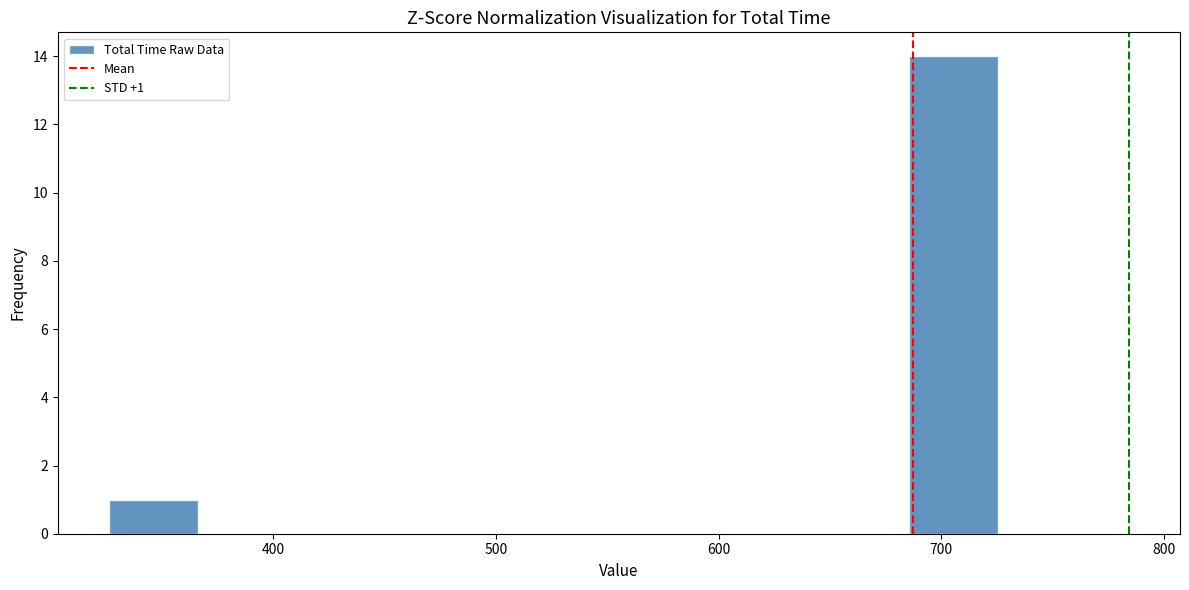

Around what value on the x-axis is the tallest bar? Give the approximate position of its centre, as read against the axis.

710